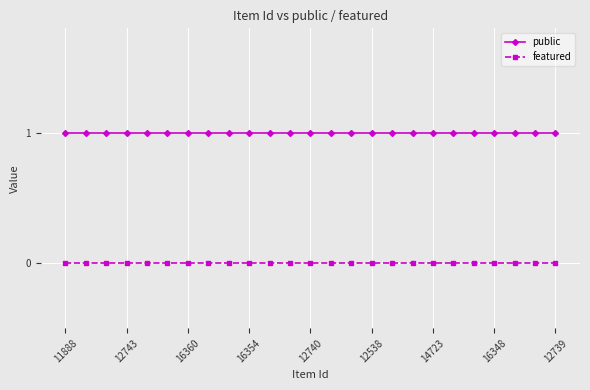

Rank the series by their average value, from highest to lowest.

public, featured